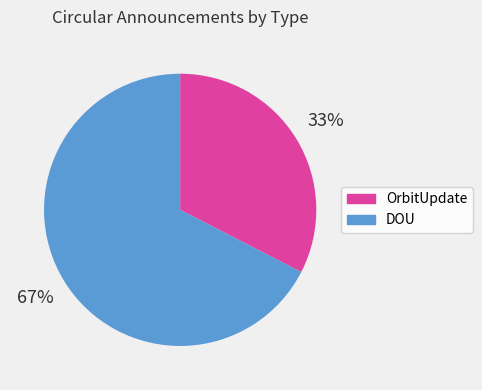

Is there a majority slice in this chart?

Yes